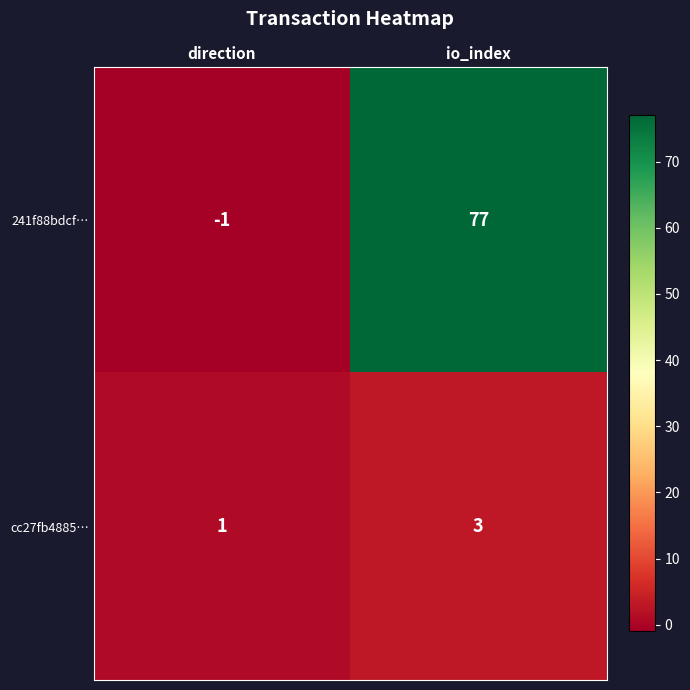

Rank the series by their maximum value, from lowest to highest.

cc27fb4885…, 241f88bdcf…